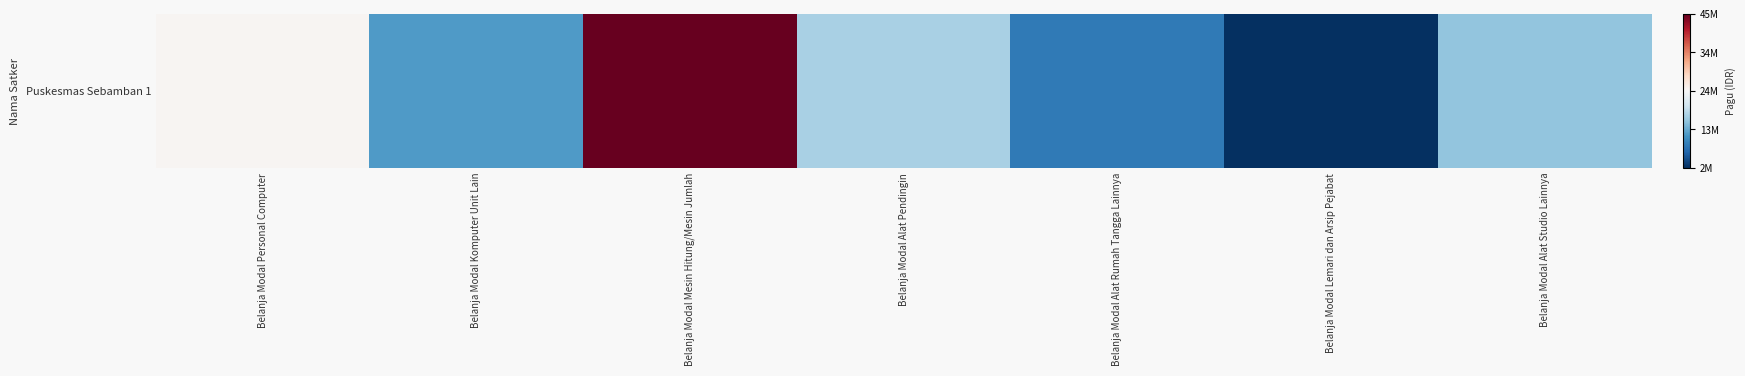

Which category has the lowest value across all series?

Belanja Modal Lemari dan Arsip Pejabat